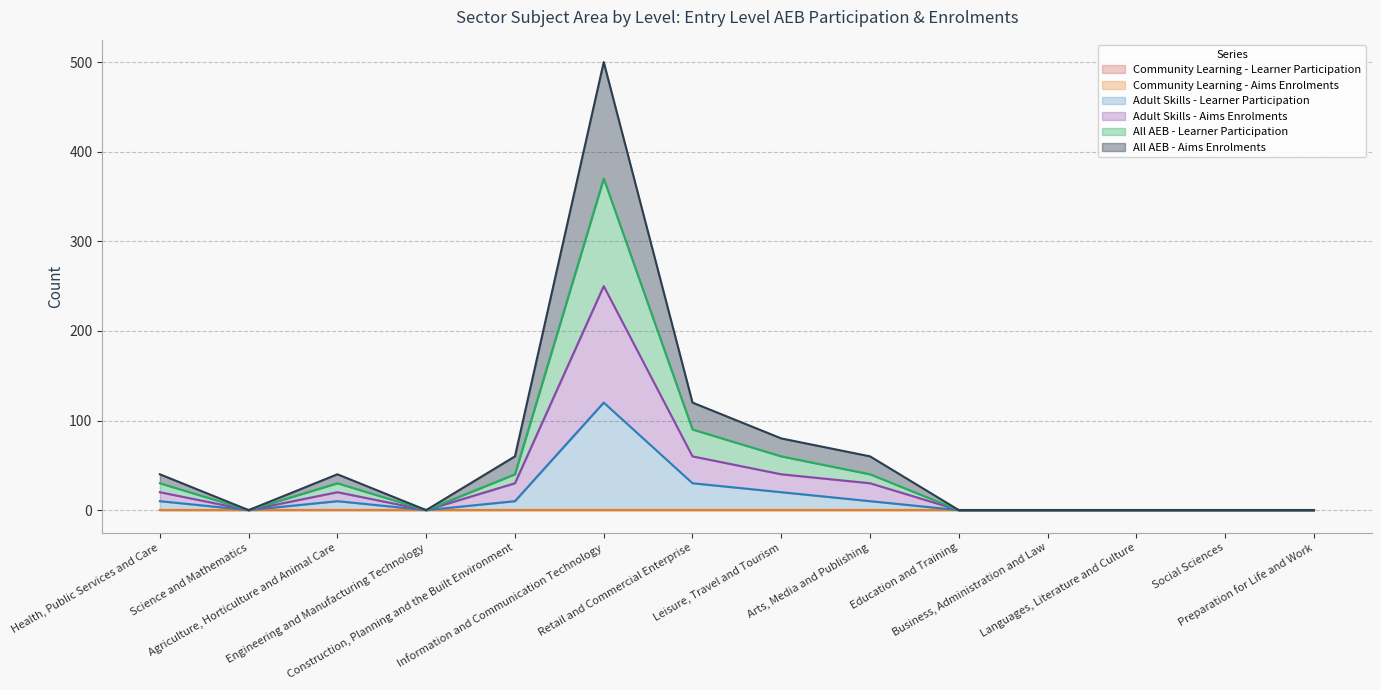

What is the difference between the maximum and second lowest values in the Adult Skills - Learner Participation series?

120